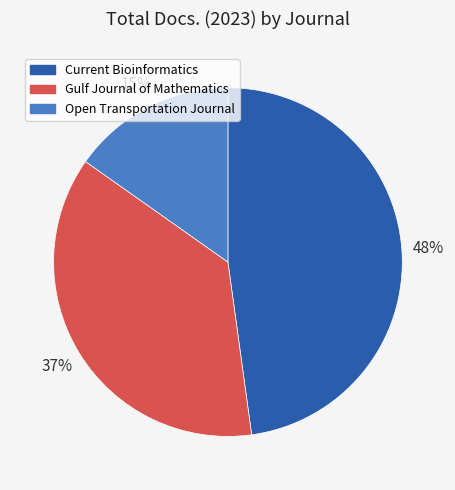

Count the number of slices in the pie.

3